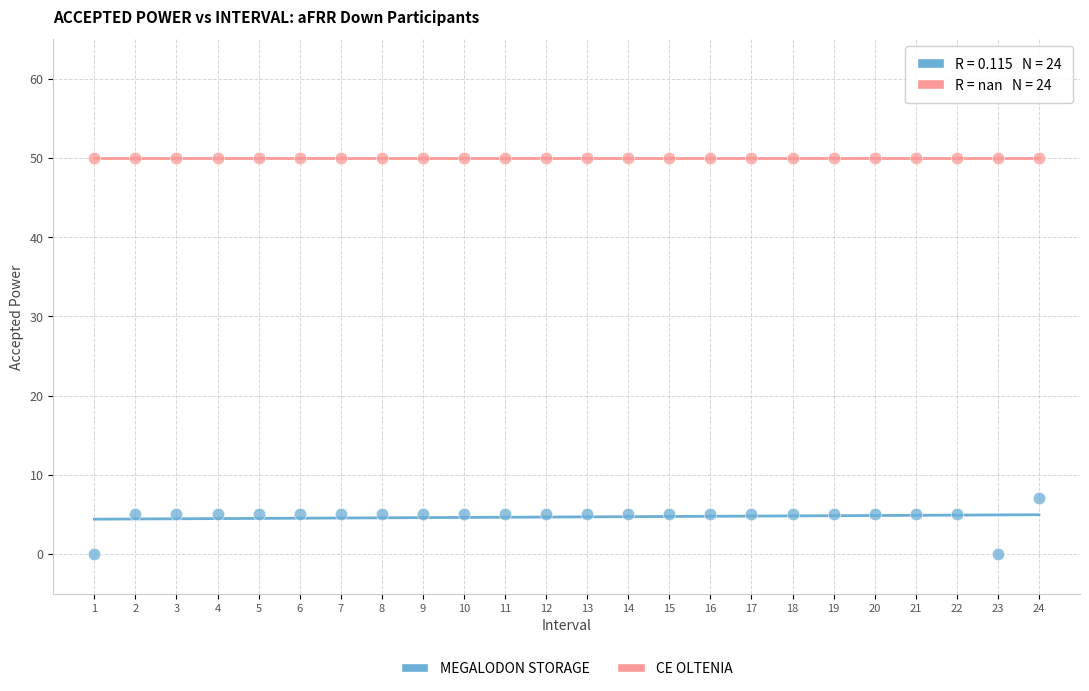

What are all the series names shown in the legend?

MEGALODON STORAGE, CE OLTENIA